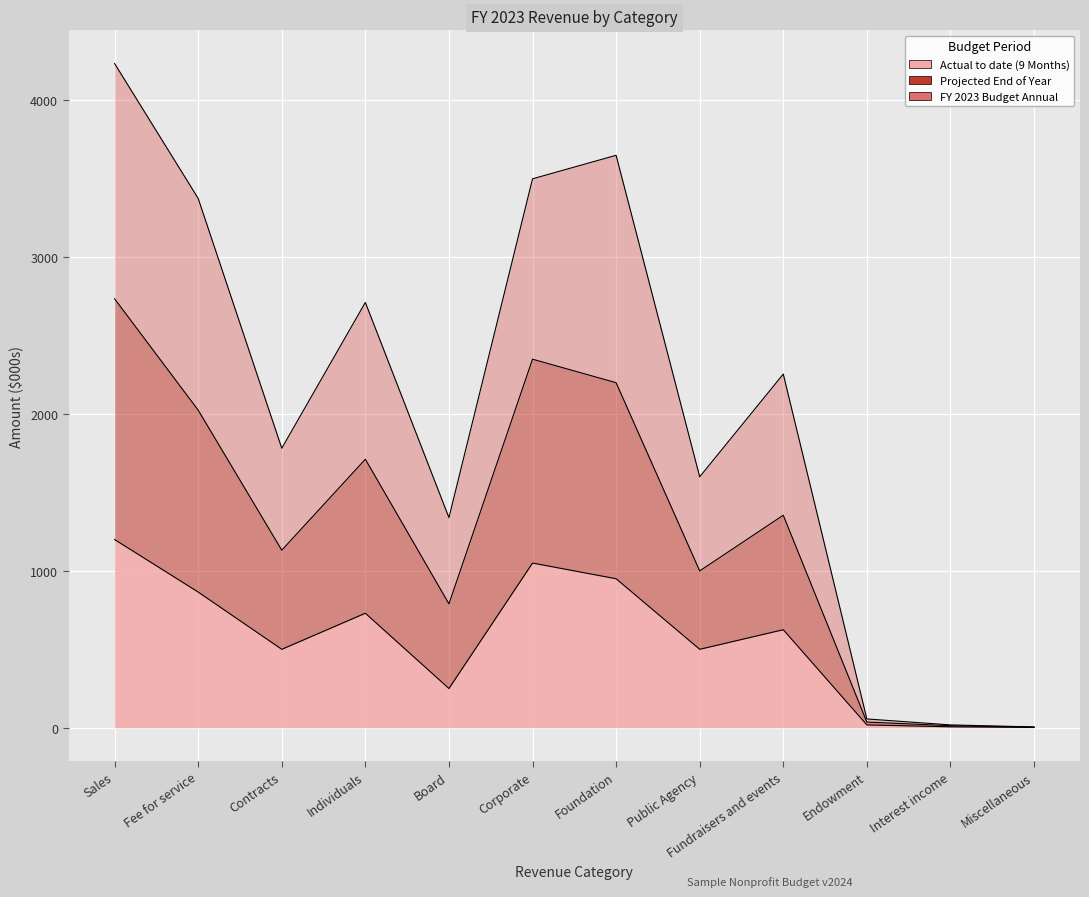

The value of FY 2023 Budget Annual at Foundation is 1453. True or false?

False